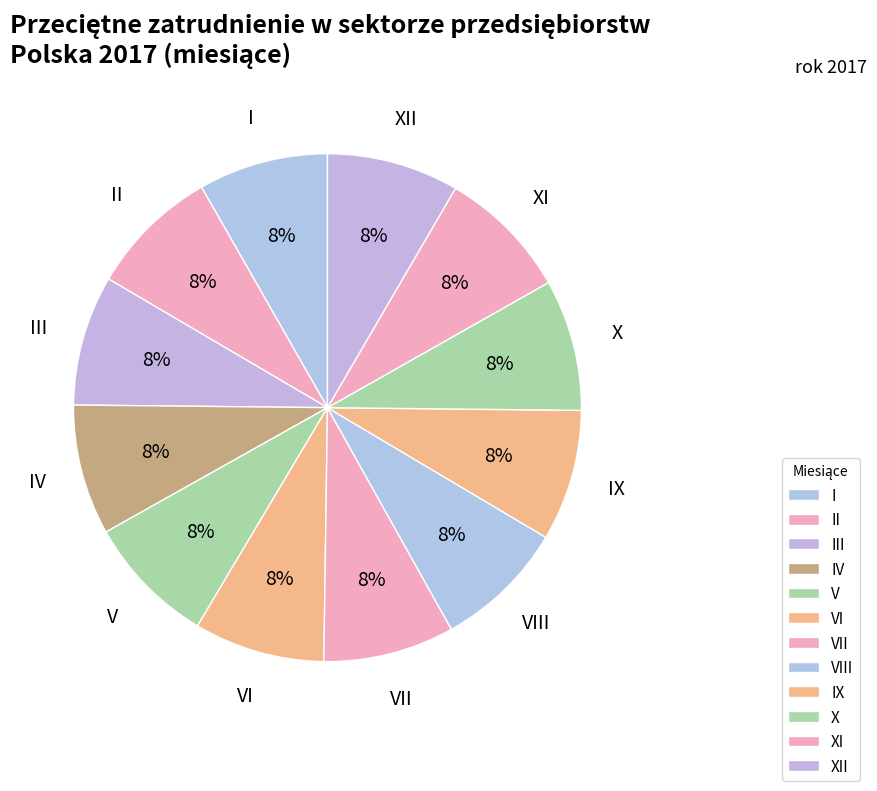

Is it true that XI is 8% of the pie?

True